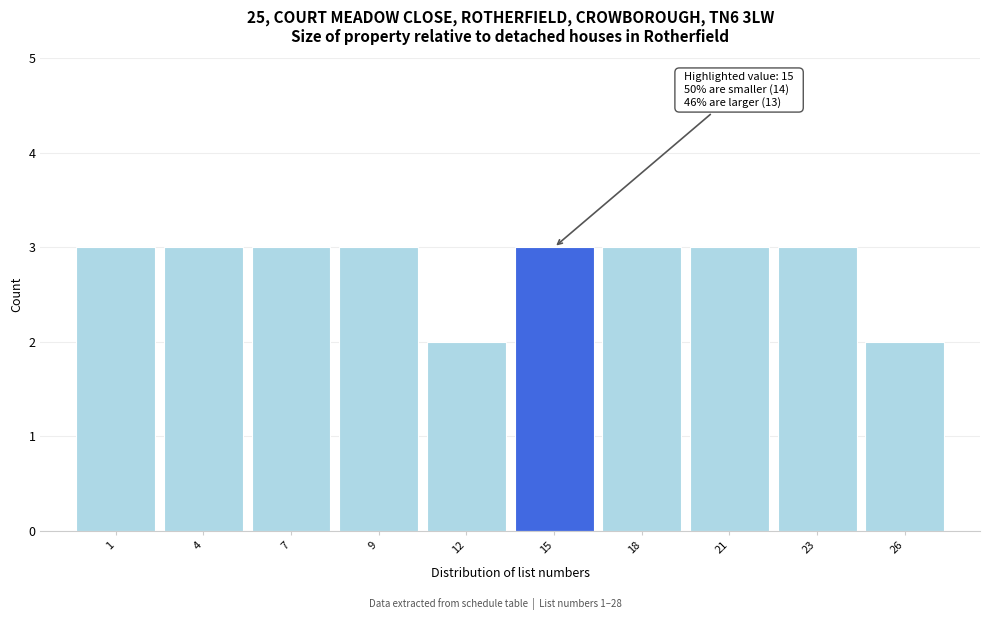

Reading left to right, extract all data points from this chart.

1=3	4=3	7=3	9=3	12=2	15=3	18=3	21=3	23=3	26=2